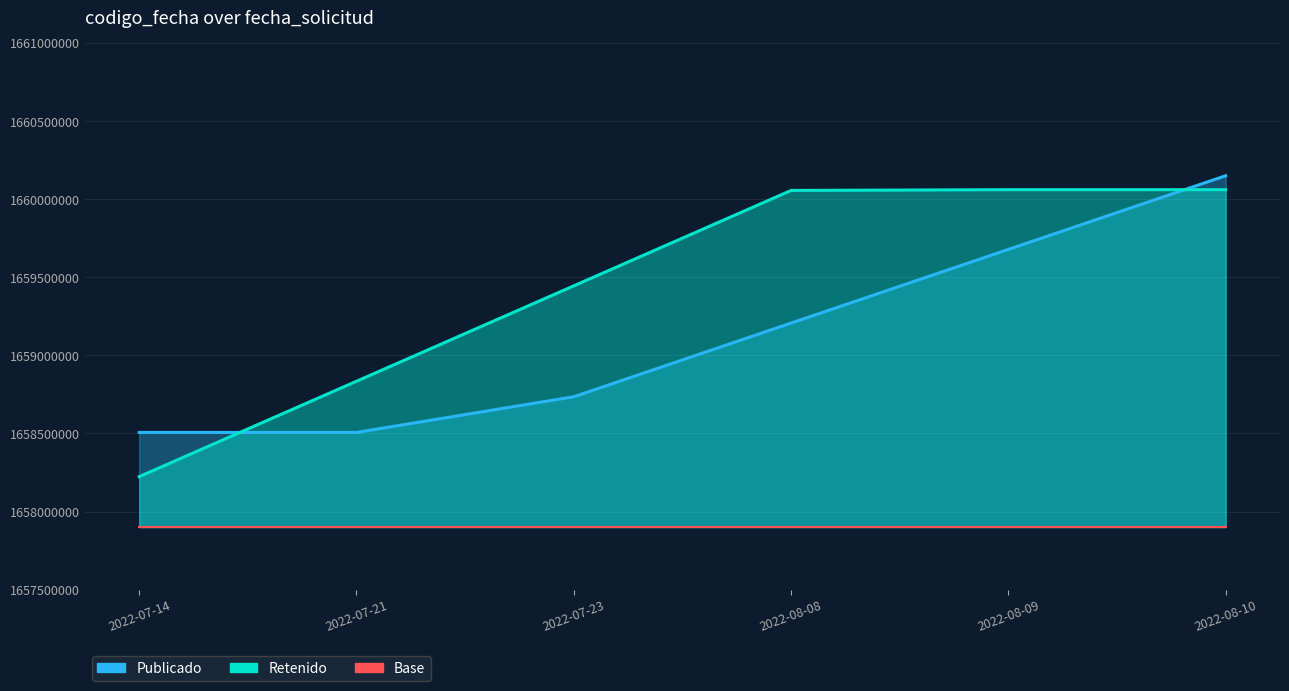

How many times do Publicado and Retenido cross each other?

2